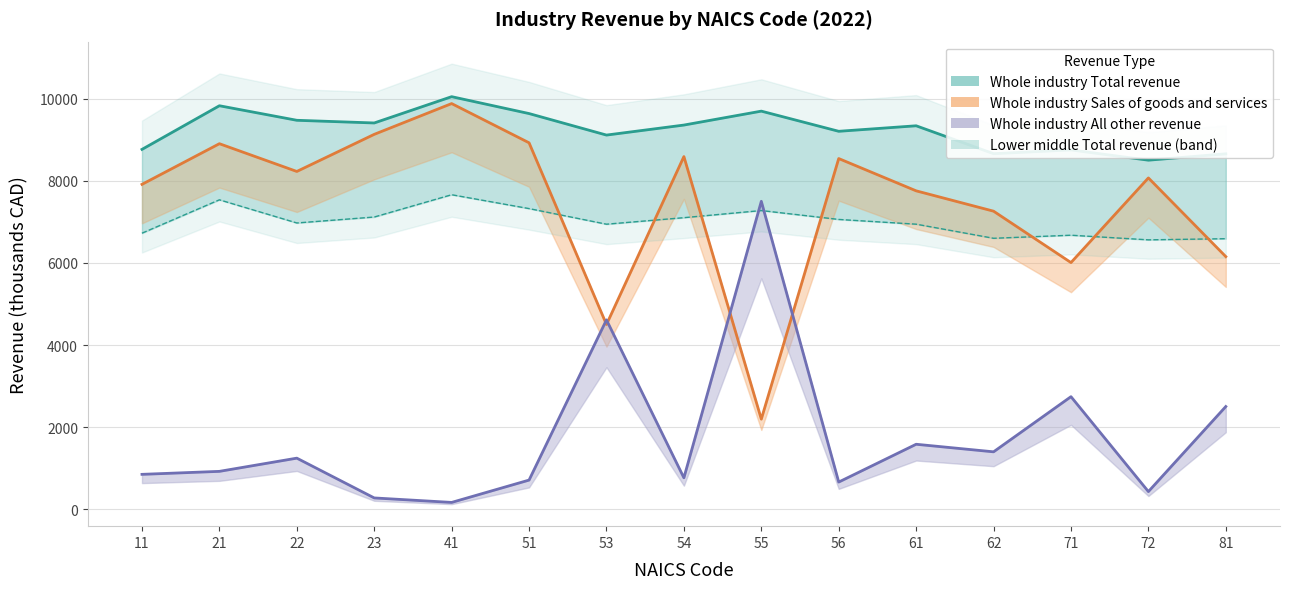

Which has a higher value, 23 or 55?

55